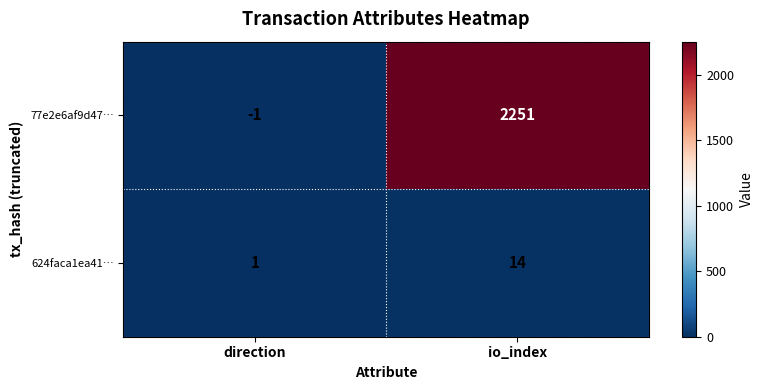

Reading left to right, extract all data points from this chart.

77e2e6af9d47…: direction=-1	io_index=2251
624faca1ea41…: direction=1	io_index=14